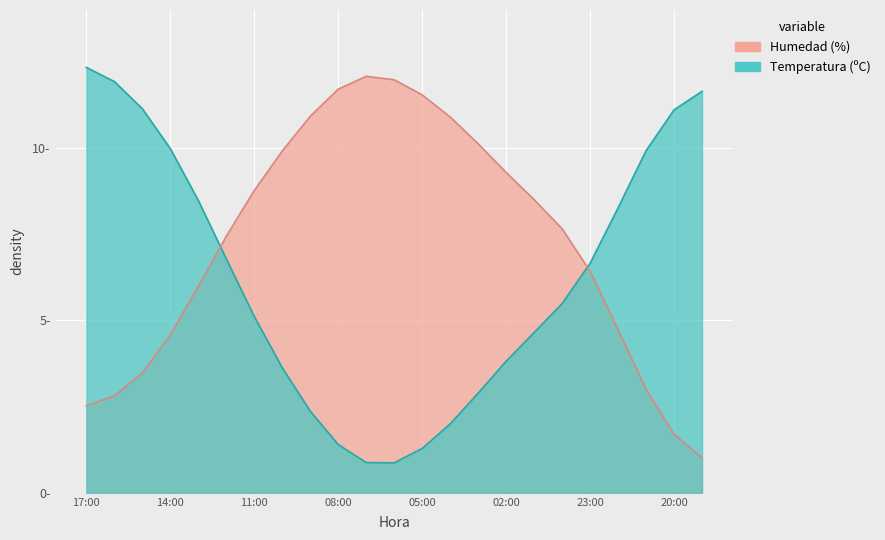

Where is the first local minimum?

06:00